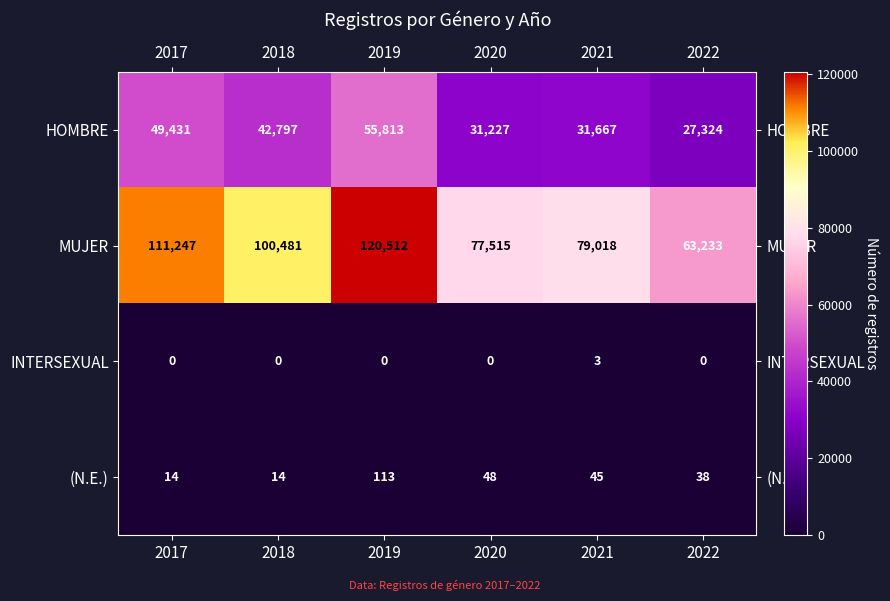

How many categories are shown in the chart?

6